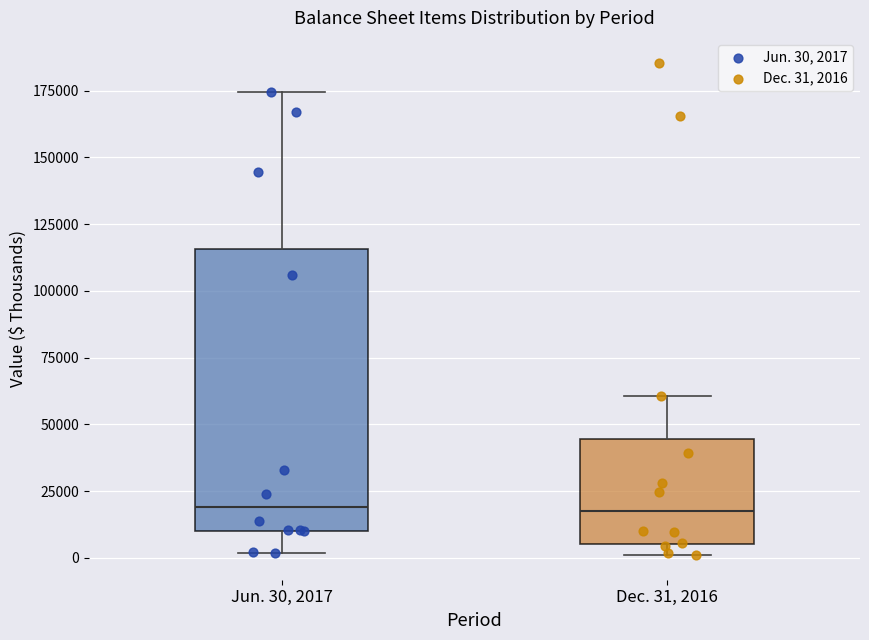

Where is the lower edge of the box for Jun. 30, 2017 on the y-axis? The values are not printed on the chart, so give them approximately, as read against the axis.

10000